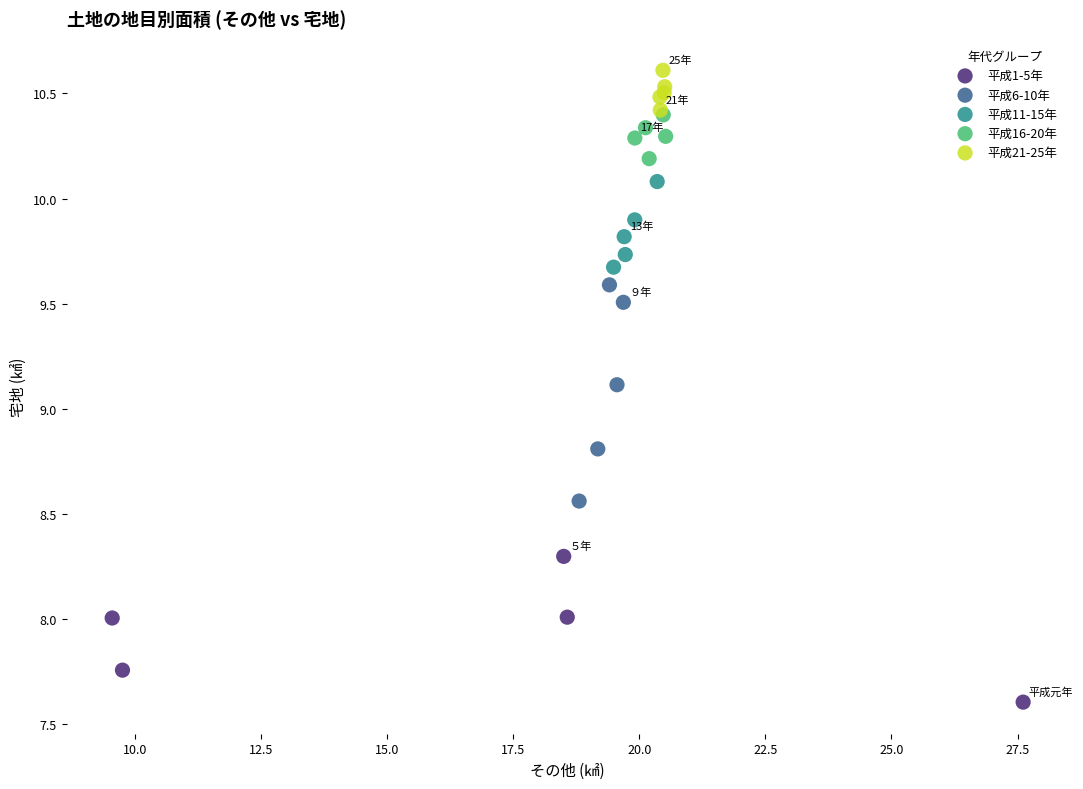

Which series has the widest spread of Y values?

平成6-10年